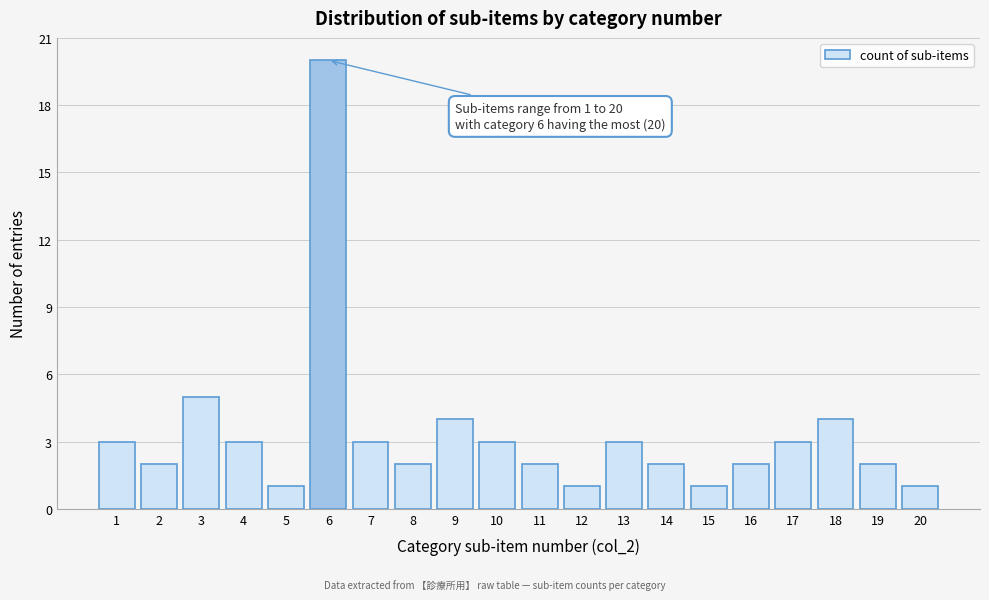

Reading right to left, what are all the values shown in this chart?

1	2	4	3	2	1	2	3	1	2	3	4	2	3	20	1	3	5	2	3